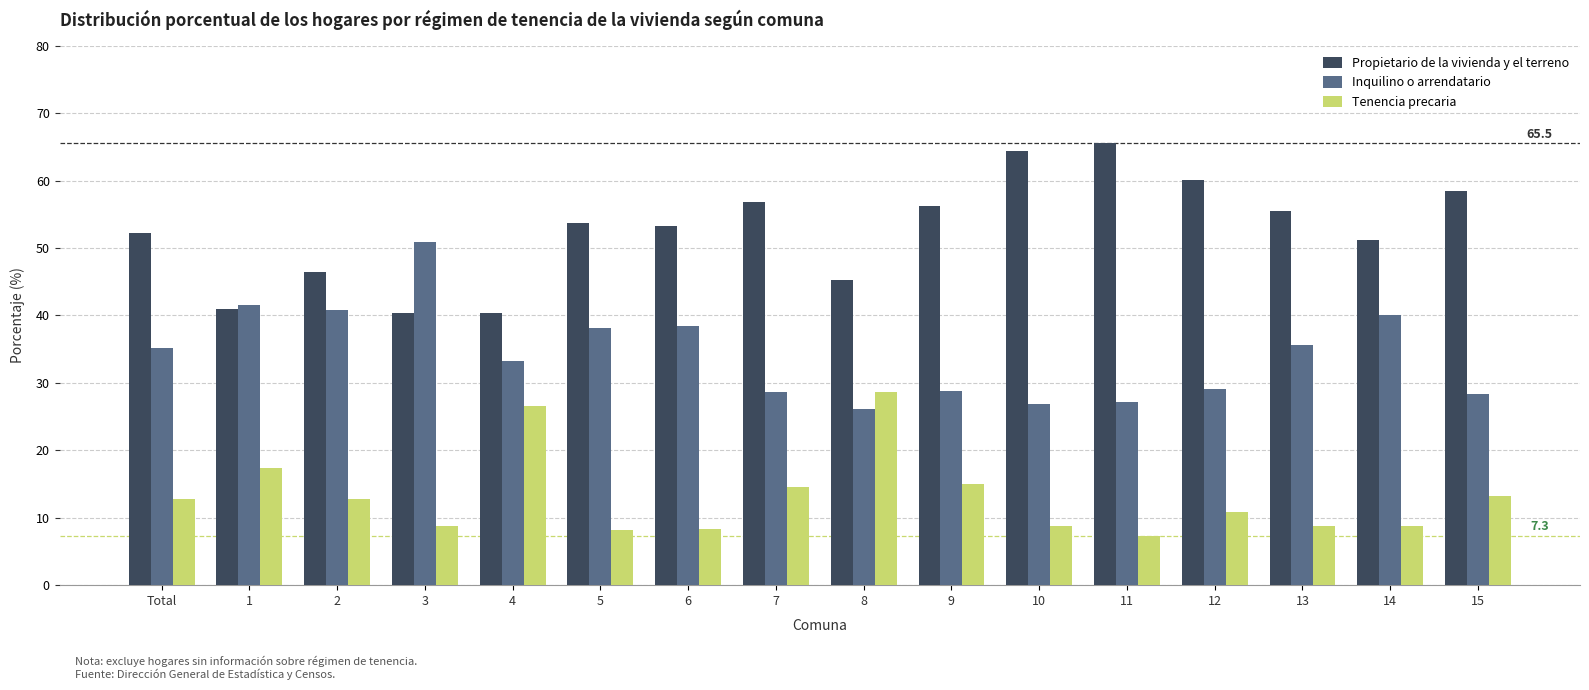

What is the difference between the highest and lowest values at 3?

42.2